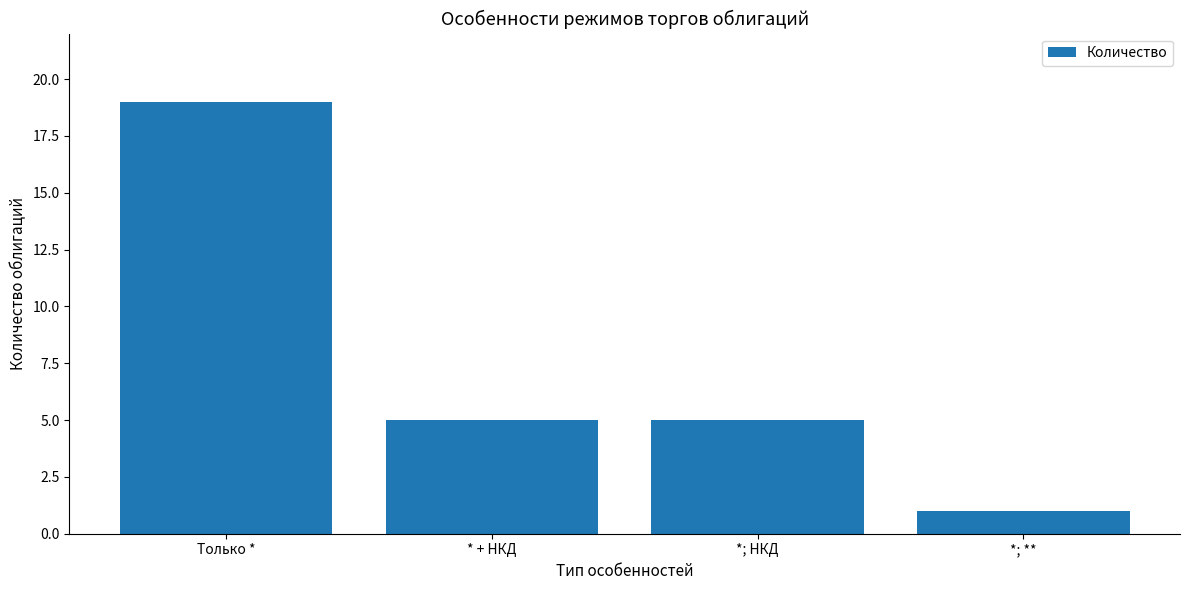

What is the difference between the values at Только * and *; НКД?

14